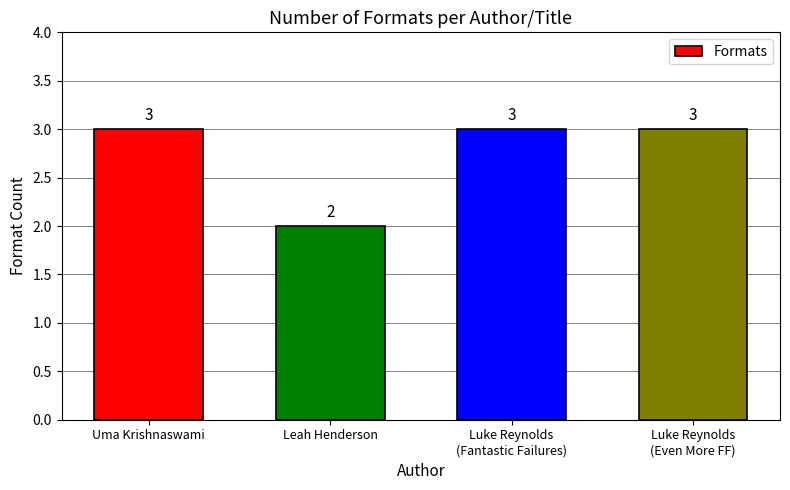

What is the maximum value shown in the chart?

3